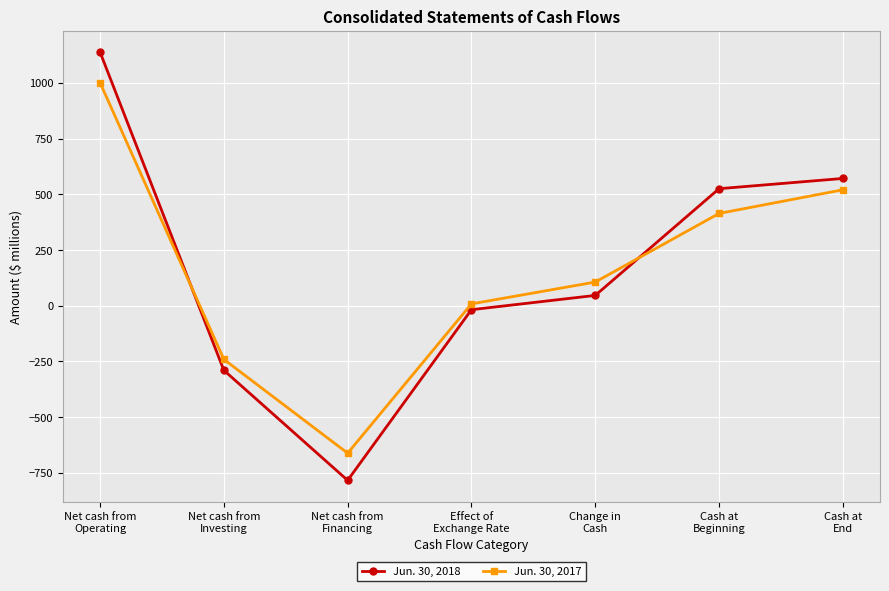

Which series has the largest range (max minus min)?

Jun. 30, 2018